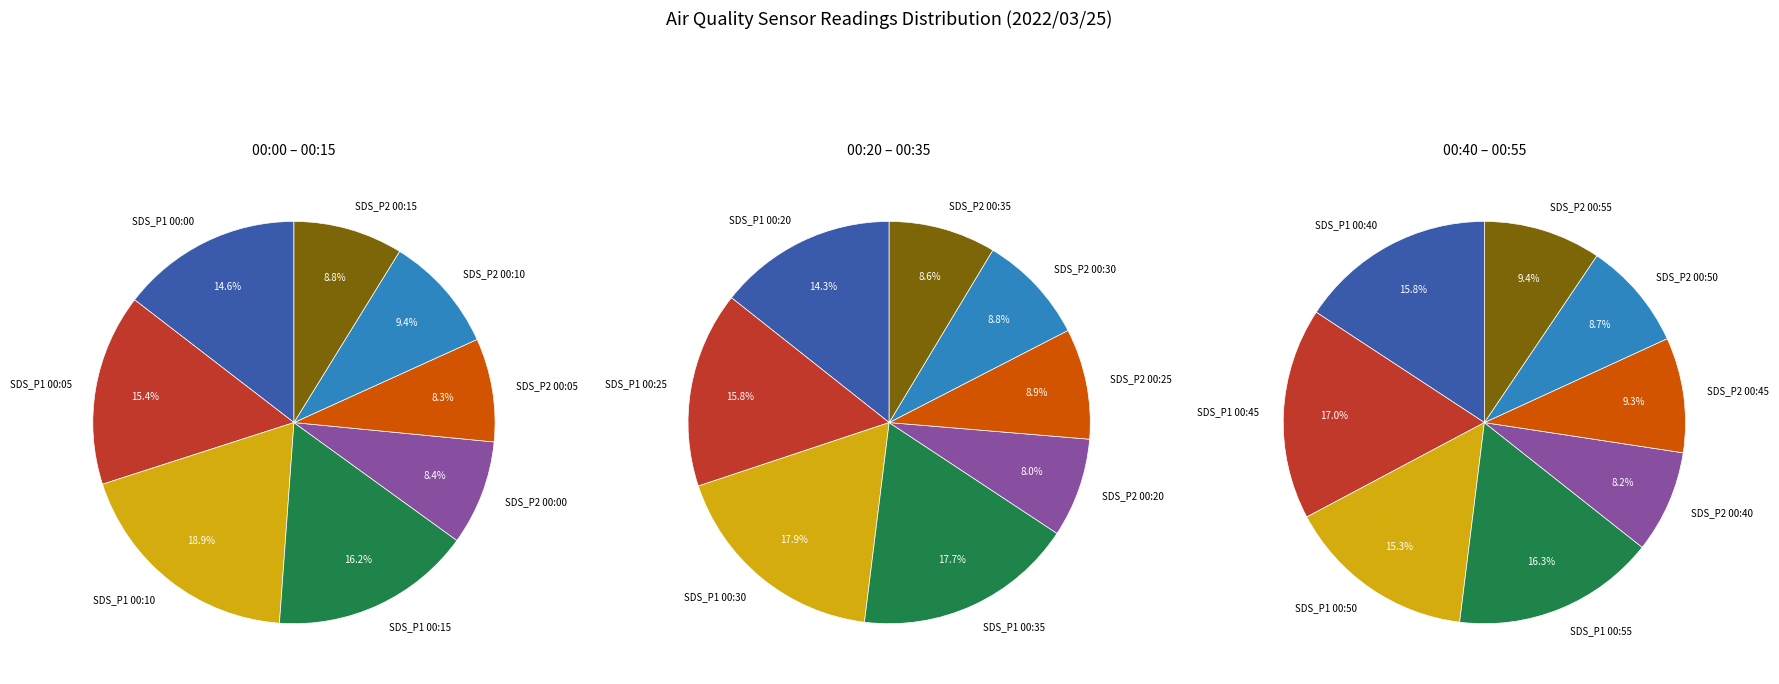

Which has a higher value, 00:45 or 00:15?

00:45